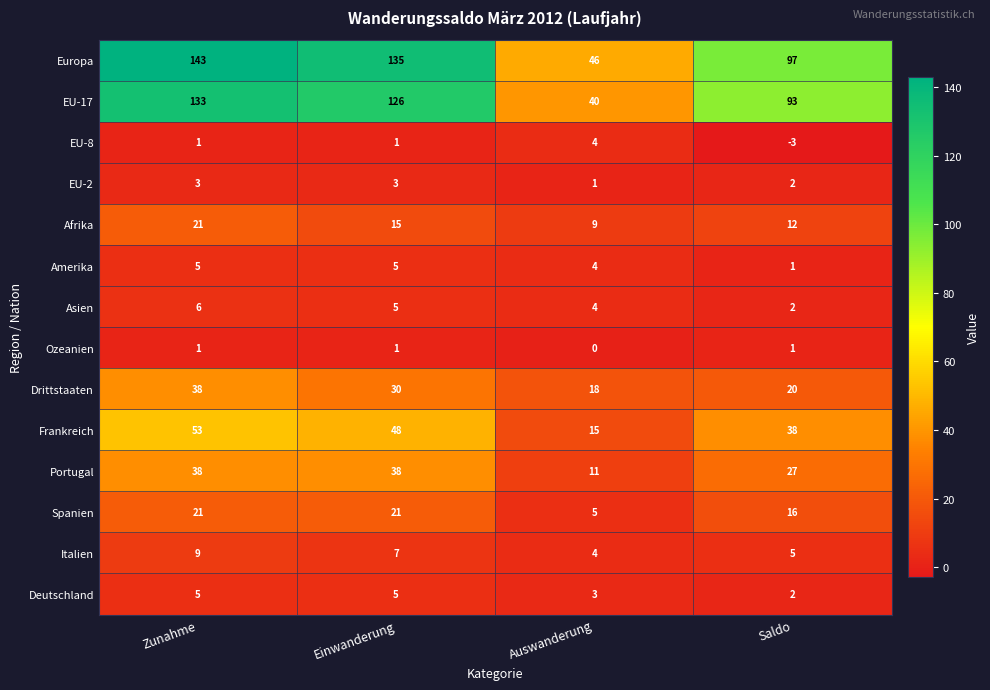

What is the total value across all series at Einwanderung?

440